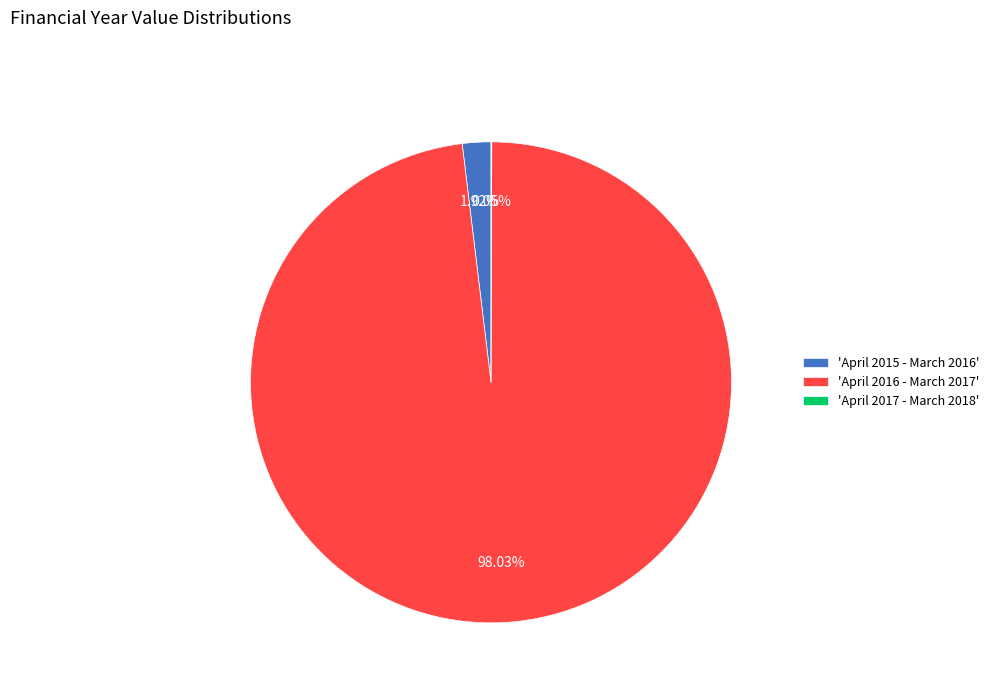

Does 'April 2015 - March 2016' account for over 50% of the chart?

No